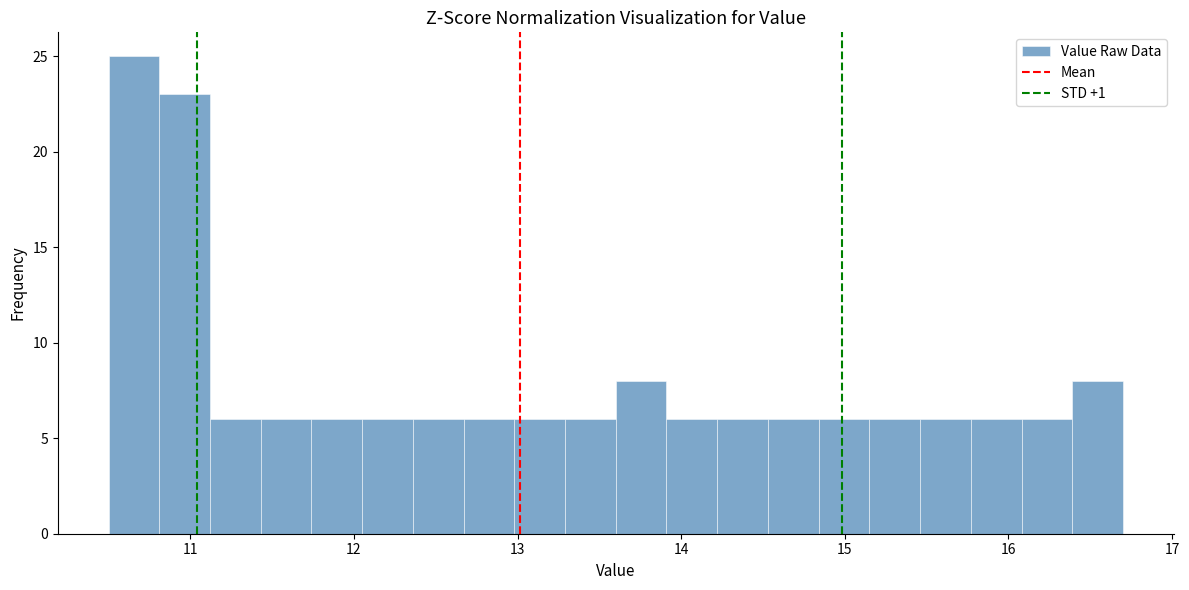

Around what value on the x-axis is the tallest bar? Give the approximate position of its centre, as read against the axis.

10.7